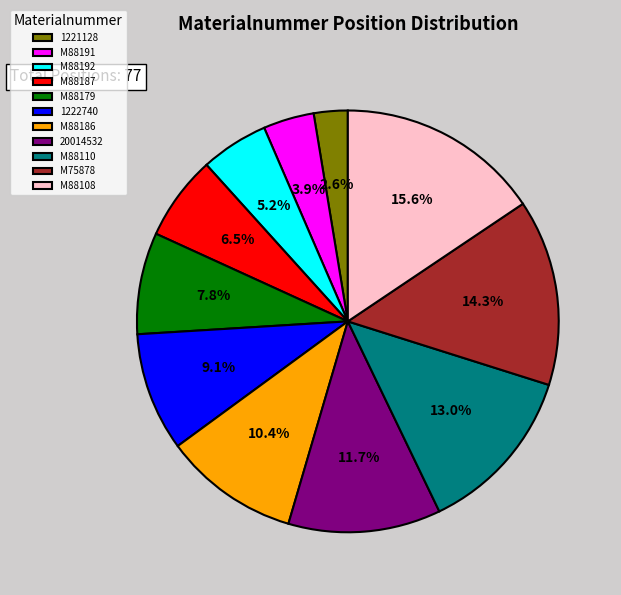

To the nearest percent, what is the combined percentage of M75878 and M88179?

22%